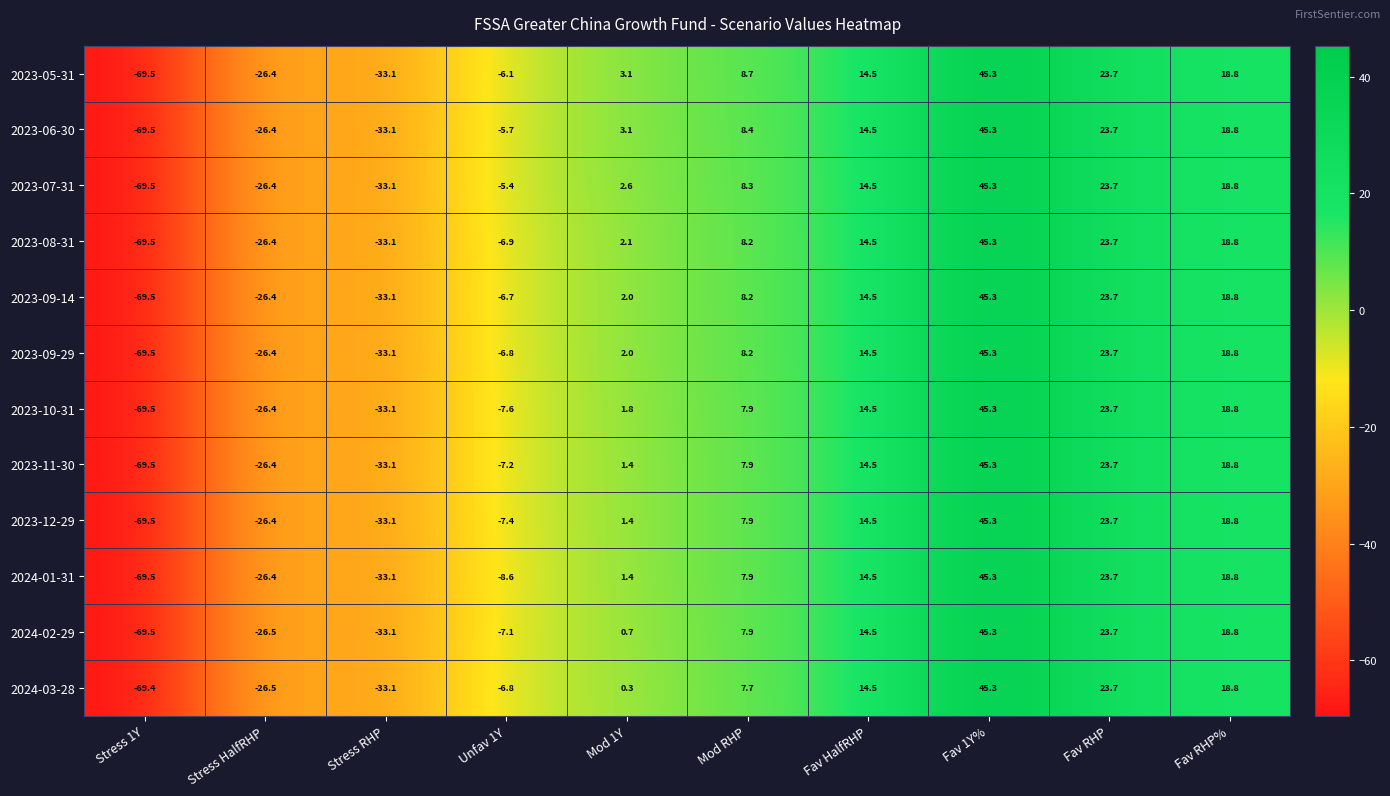

Rank the categories by 2023-05-31 value from highest to lowest.

Fav 1Y%, Fav RHP, Fav RHP%, Fav HalfRHP, Mod RHP, Mod 1Y, Unfav 1Y, Stress HalfRHP, Stress RHP, Stress 1Y